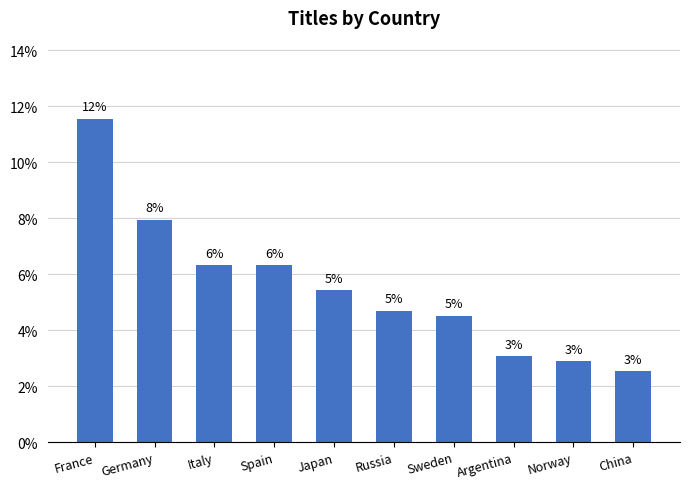

Between France and China, which is larger?

France